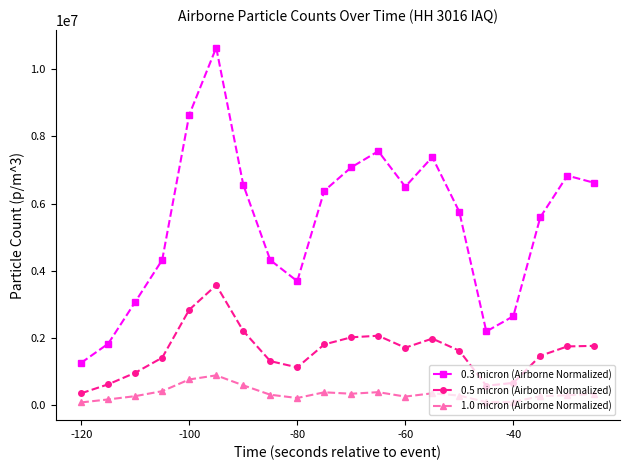

Rank the series by their maximum value, from highest to lowest.

0.3 micron (Airborne Normalized), 0.5 micron (Airborne Normalized), 1.0 micron (Airborne Normalized)